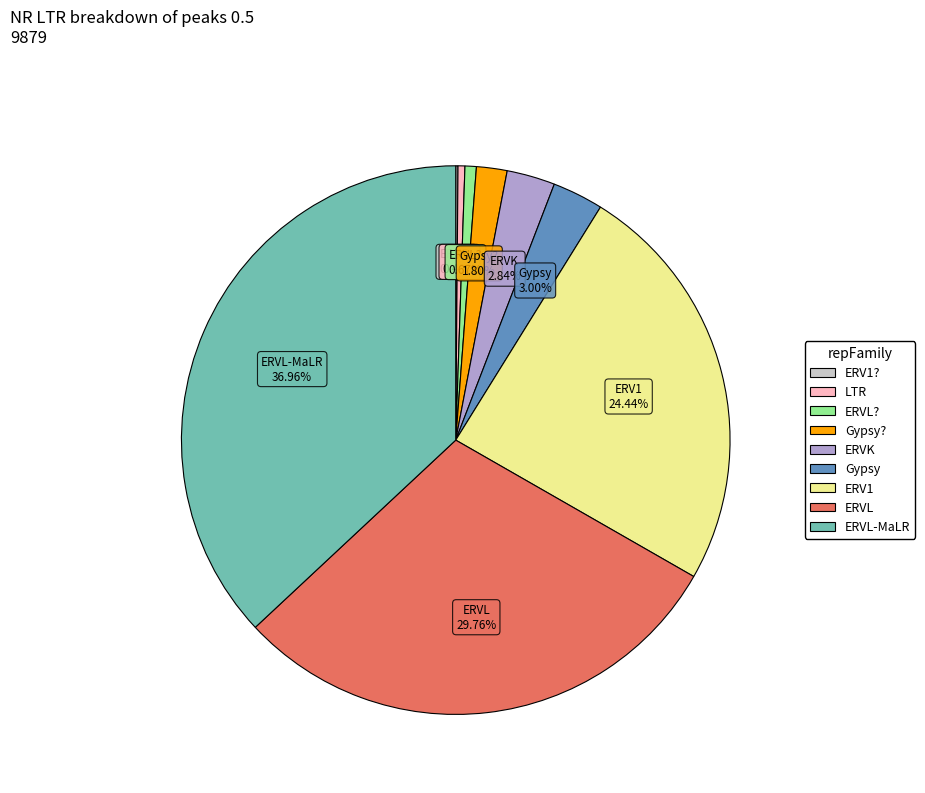

Is there any slice that represents more than half of the pie?

No